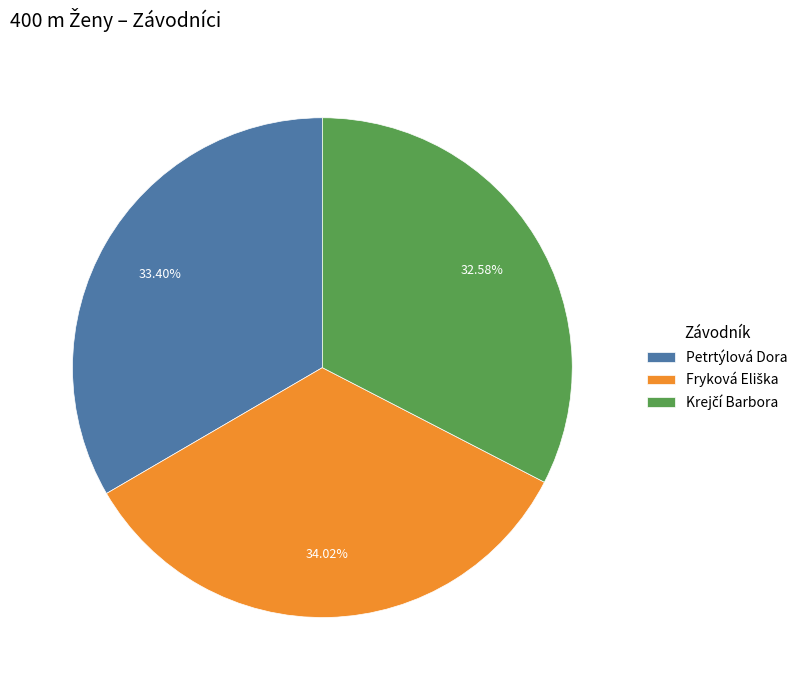

Is it true that Petrtýlová Dora is 33% of the pie?

True